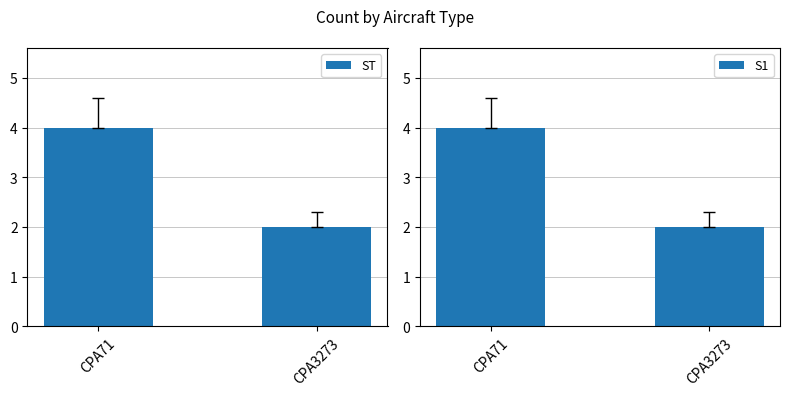

True or false: ST has a value of 4 at CPA71.

True